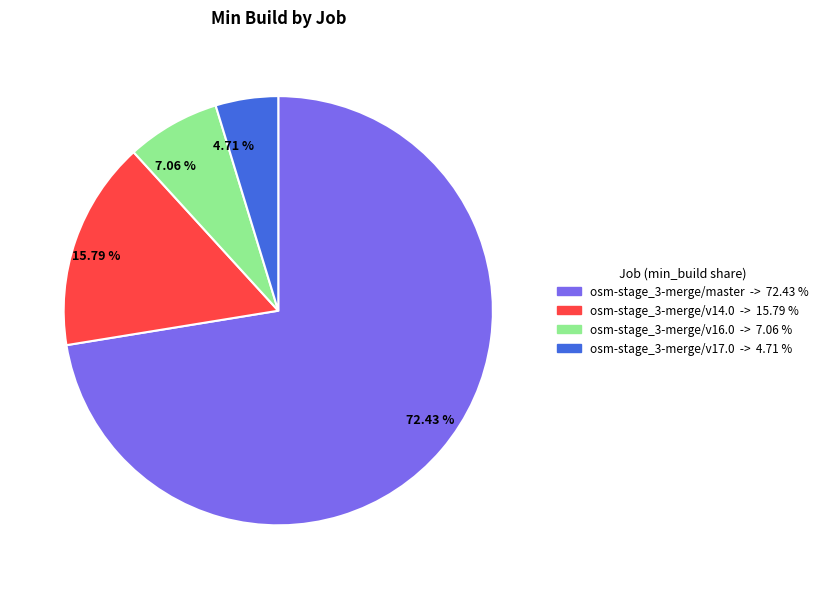

Rank the categories by value from lowest to highest.

osm-stage_3-merge/v17.0, osm-stage_3-merge/v16.0, osm-stage_3-merge/v14.0, osm-stage_3-merge/master